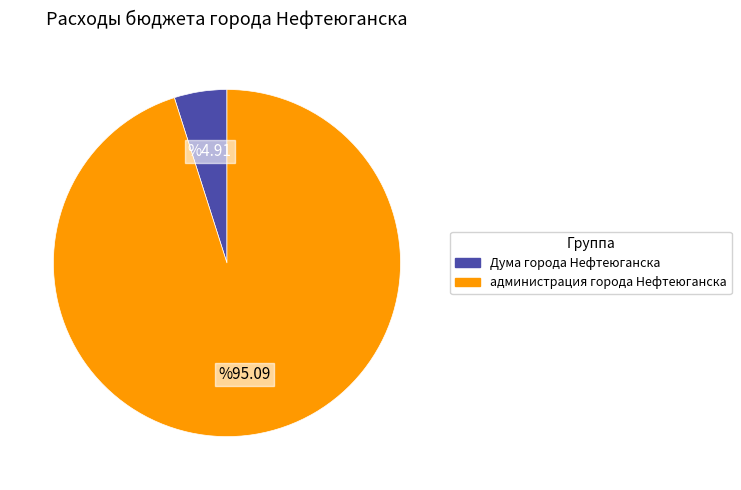

Is there a majority slice in this chart?

Yes